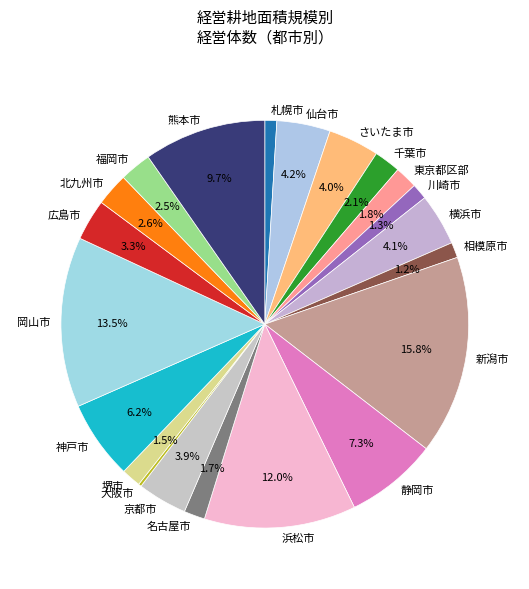

To the nearest percent, what percentage of the pie is 相模原市?

1%